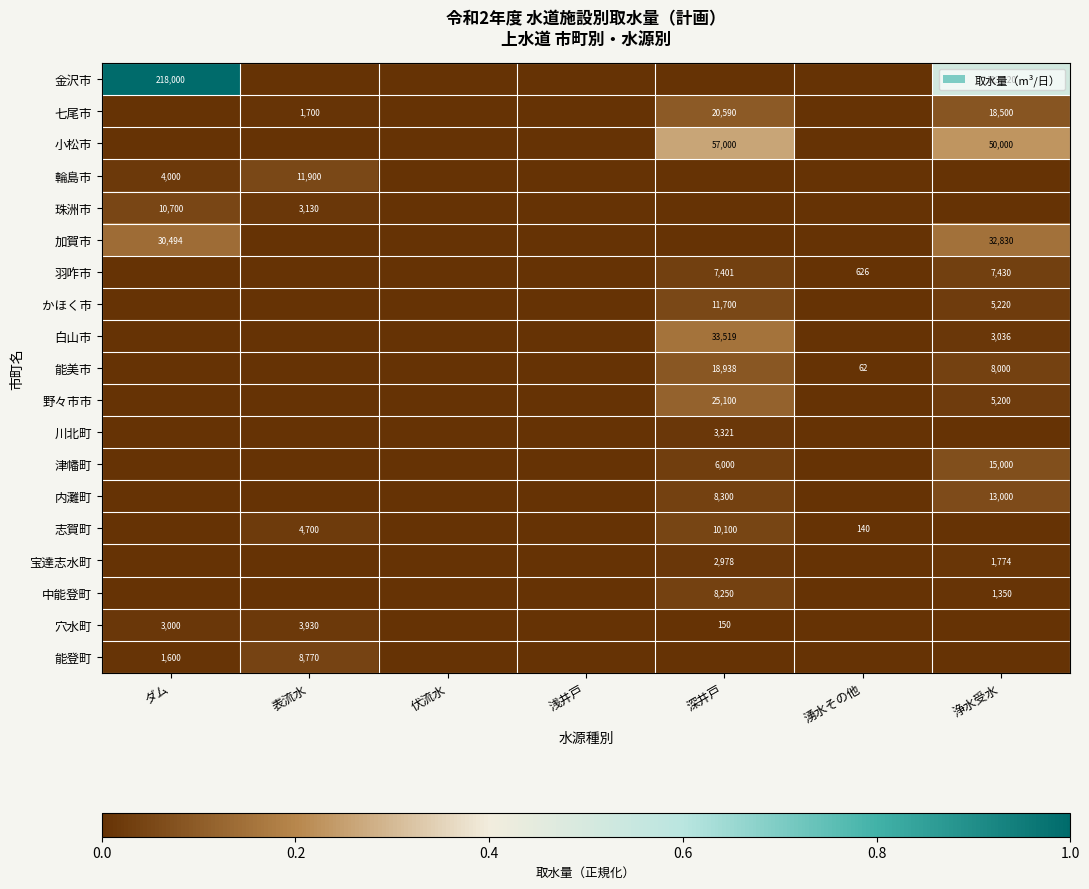

How many categories are shown in the chart?

7